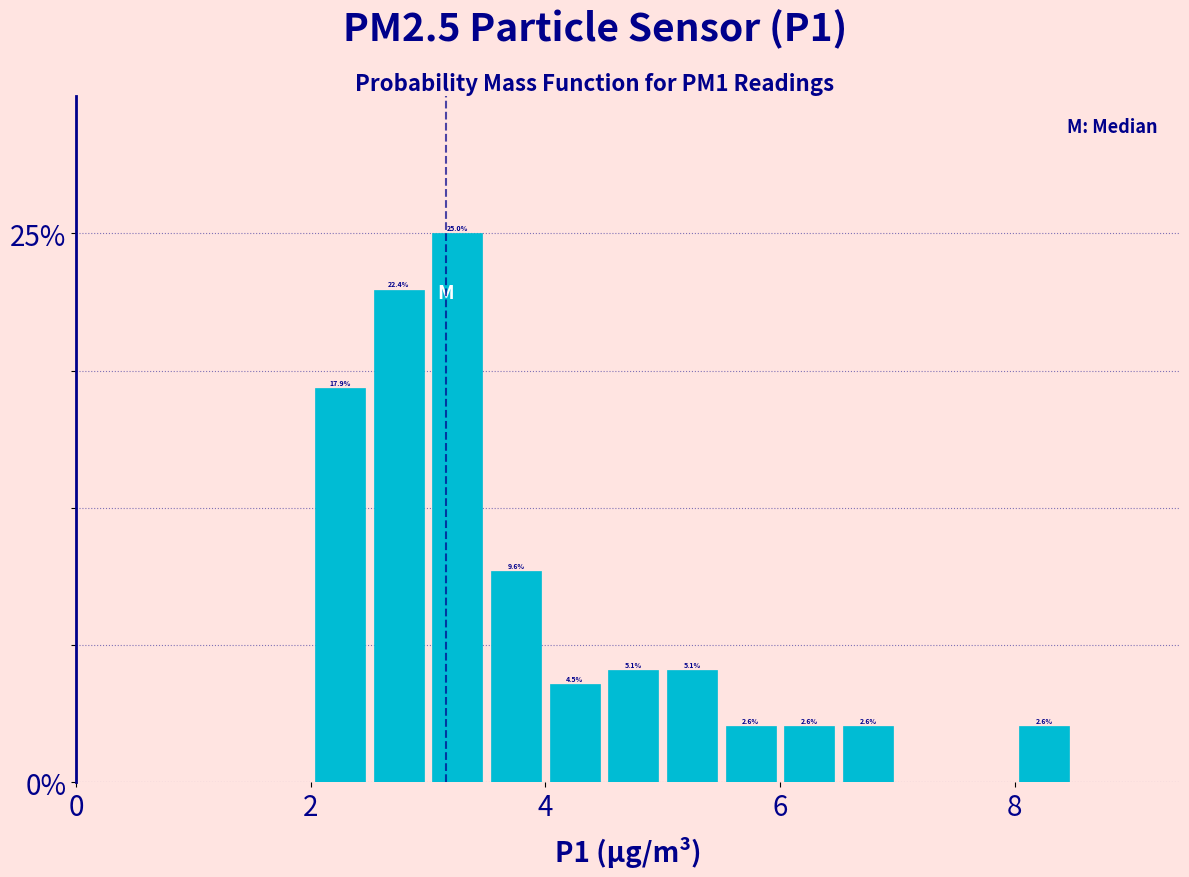

Around what value on the x-axis is the tallest bar? Give the approximate position of its centre, as read against the axis.

3.2